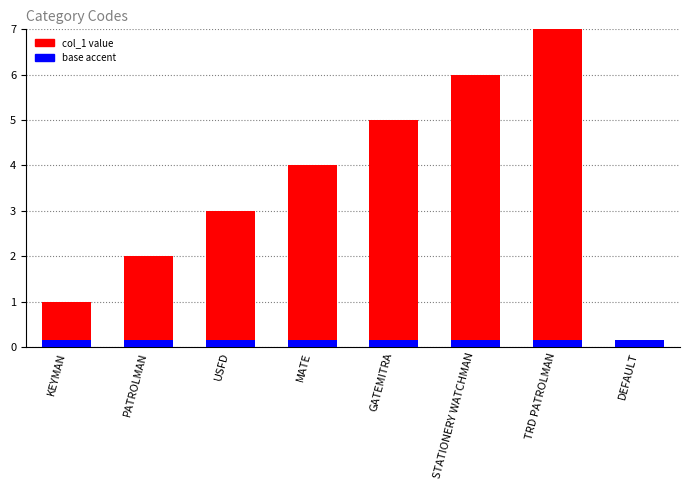

Which label corresponds to the largest value in the chart?

TRD PATROLMAN